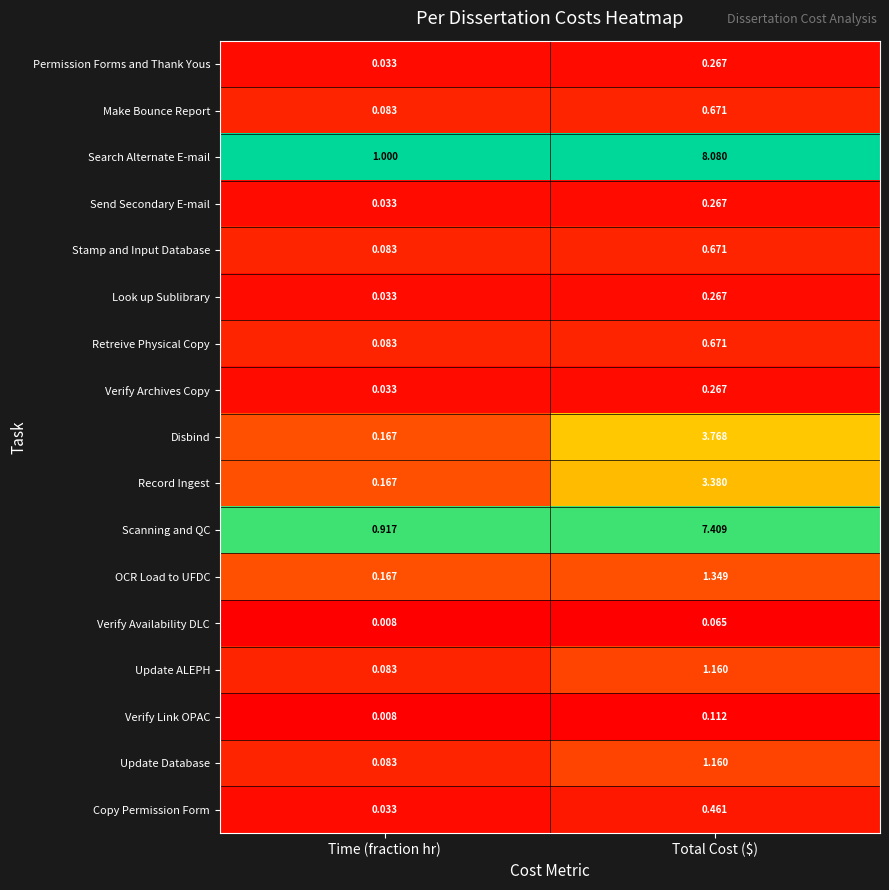

At which category does the chart reach its minimum across all series?

Time (fraction hr)